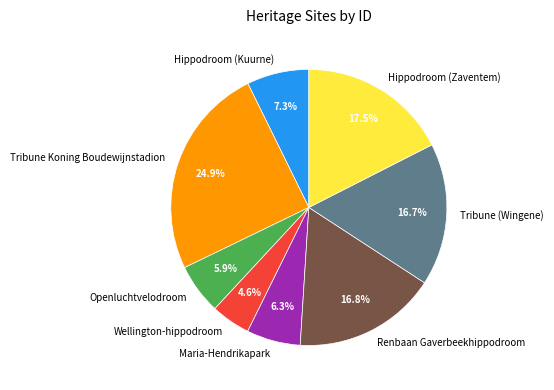

Which has a higher value, Maria-Hendrikapark or Tribune (Wingene)?

Tribune (Wingene)